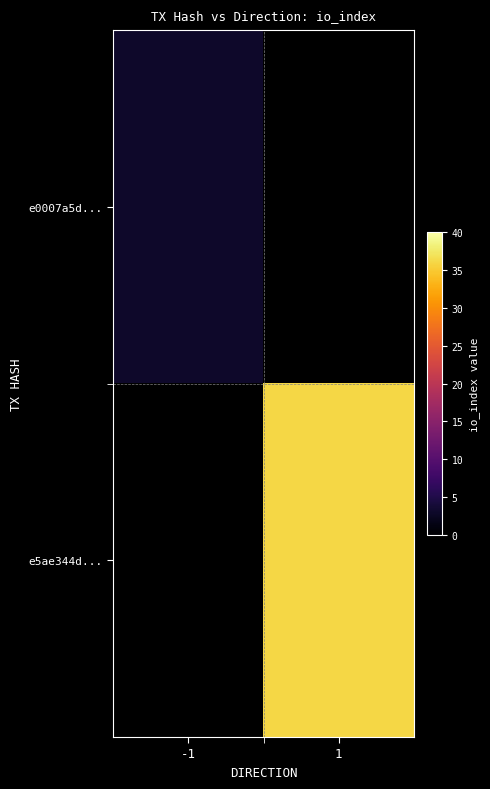

Is the value of e5ae344d... at 1 greater than the value of e0007a5d... at -1?

Yes